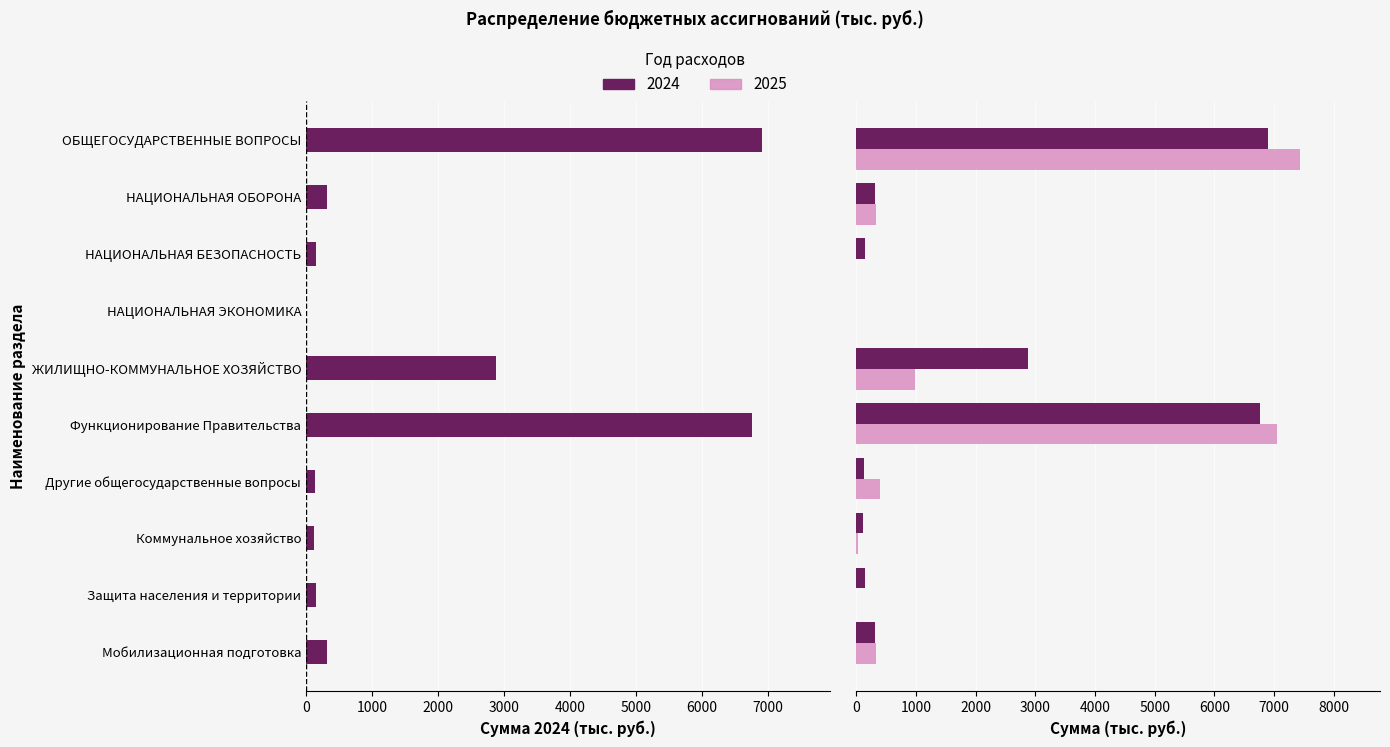

Is the value of 2024 at Защита населения и территории greater than the value of 2025 at Функционирование Правительства?

No